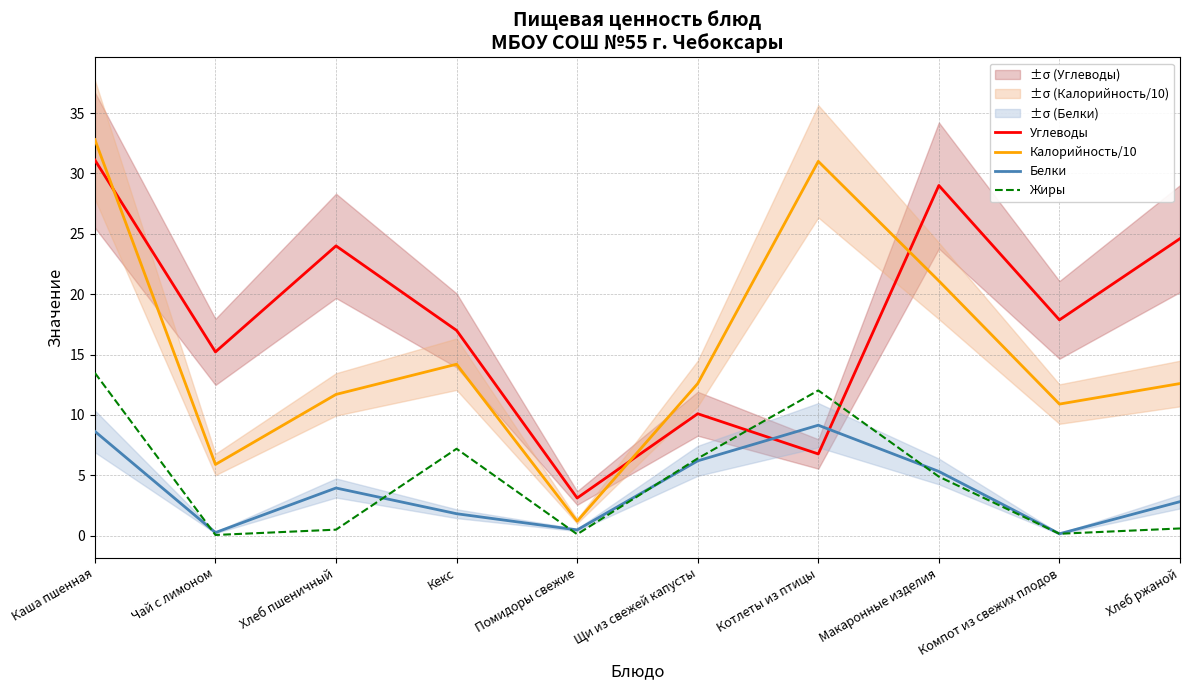

How many lines are shown in the chart?

4